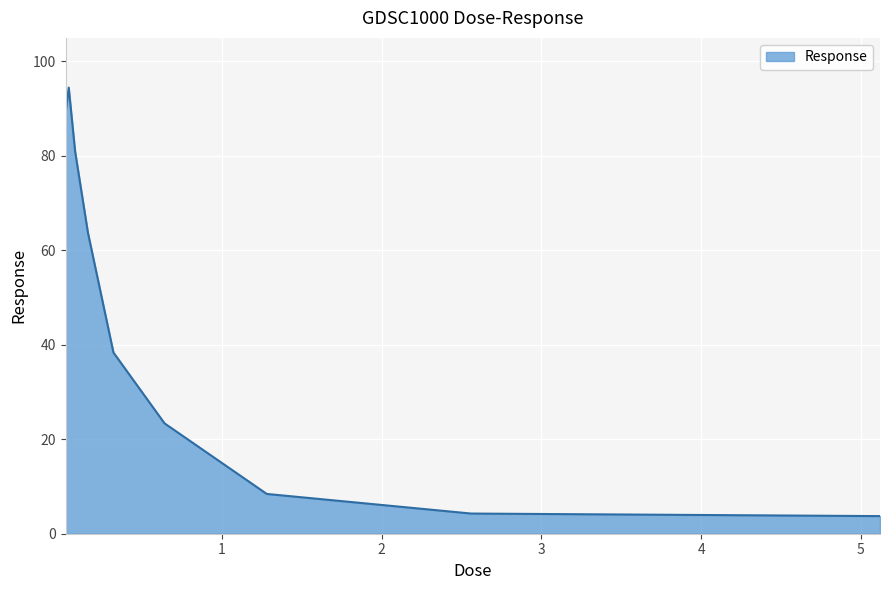

How many values are below 38?

4